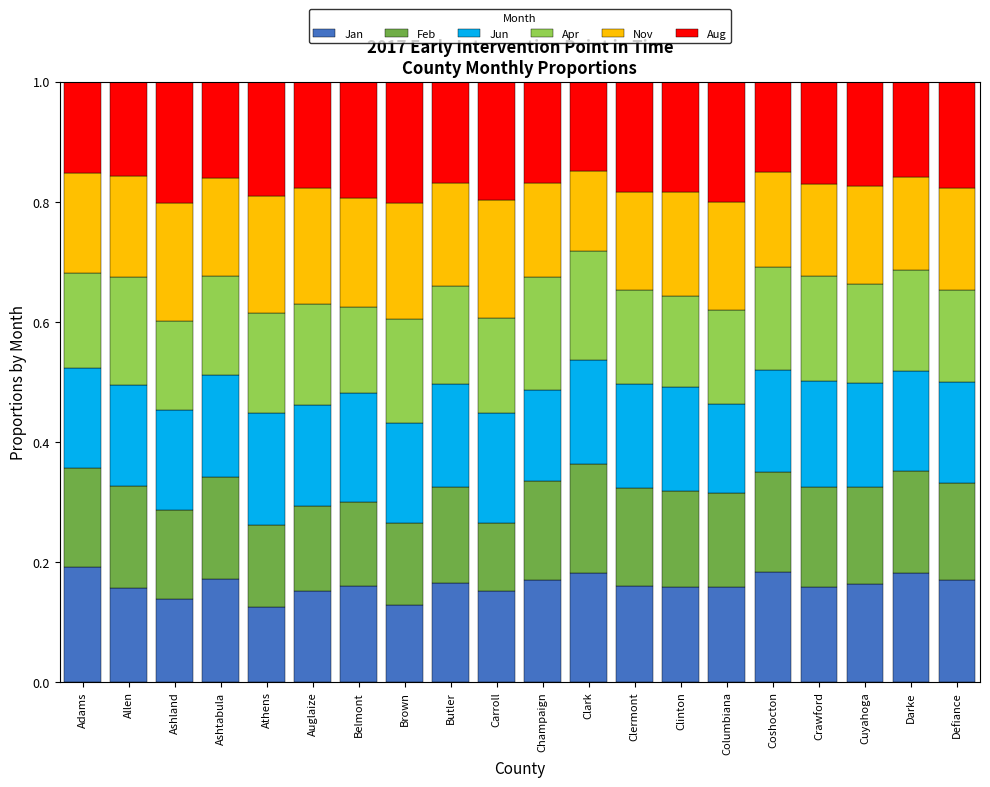

What is the sum of all Jan values?

3.2